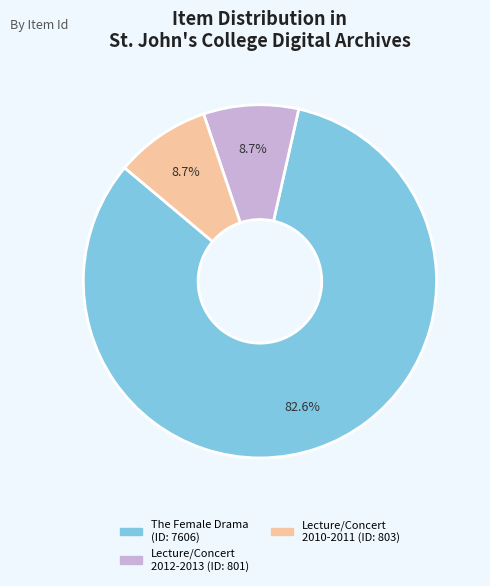

Is there any slice that represents more than half of the pie?

Yes